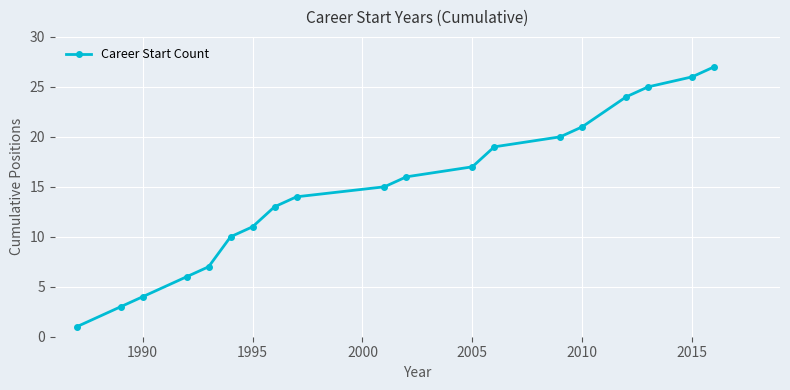

What is the greatest value displayed?

27